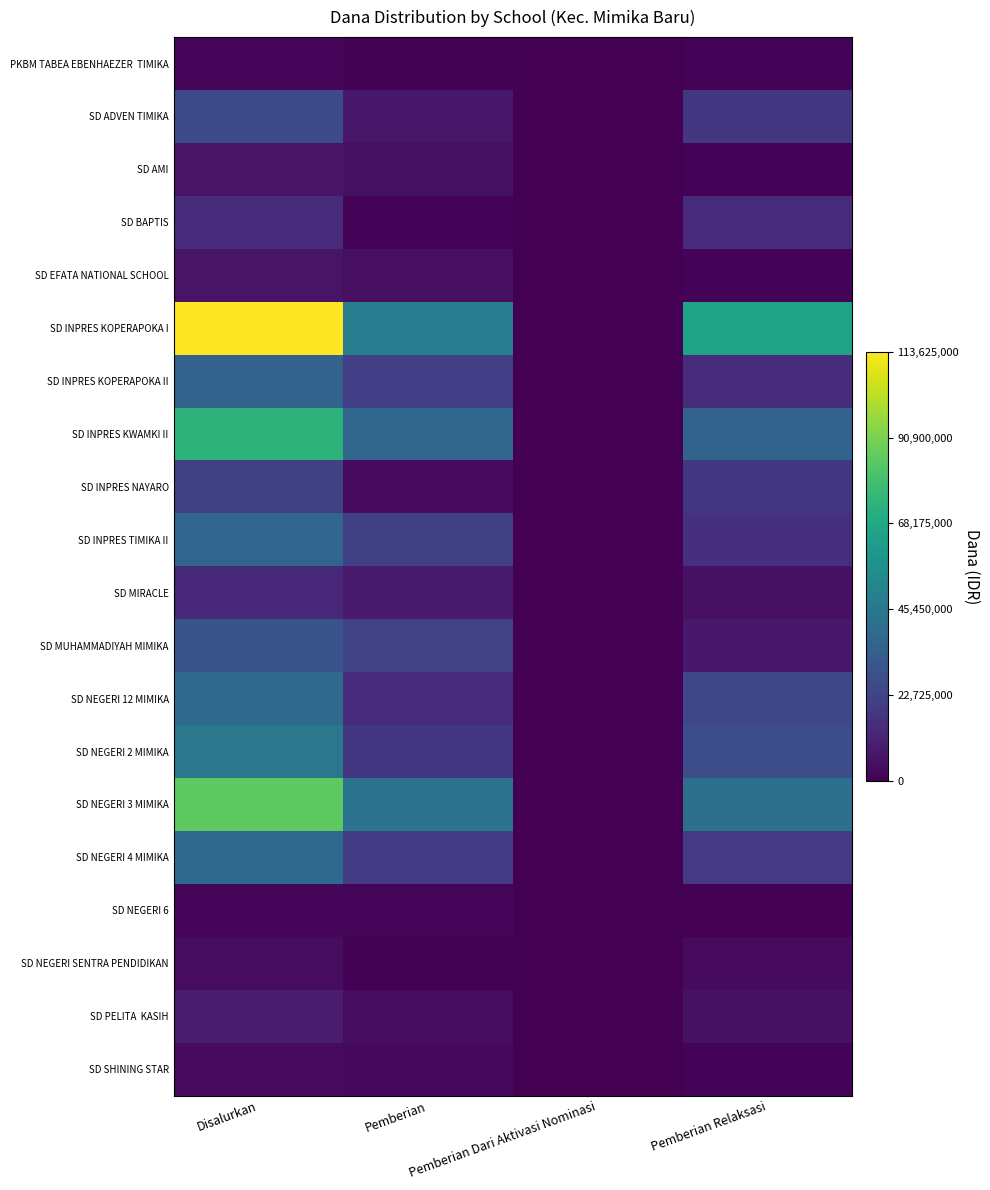

At Disalurkan, list the series in order from largest to smallest.

SD INPRES KOPERAPOKA I, SD NEGERI 3 MIMIKA, SD INPRES KWAMKI II, SD NEGERI 2 MIMIKA, SD NEGERI 12 MIMIKA, SD NEGERI 4 MIMIKA, SD INPRES TIMIKA II, SD INPRES KOPERAPOKA II, SD MUHAMMADIYAH MIMIKA, SD ADVEN TIMIKA, SD INPRES NAYARO, SD BAPTIS, SD MIRACLE, SD PELITA KASIH, SD AMI, SD EFATA NATIONAL SCHOOL, SD NEGERI SENTRA PENDIDIKAN, SD SHINING STAR, SD NEGERI 6, PKBM TABEA EBENHAEZER TIMIKA